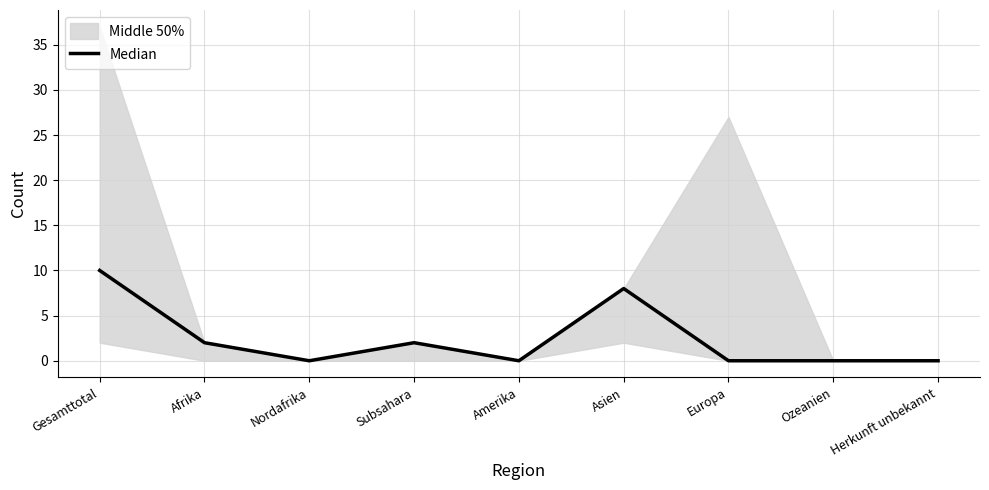

Is it true that the value at Subsahara is 3?

False